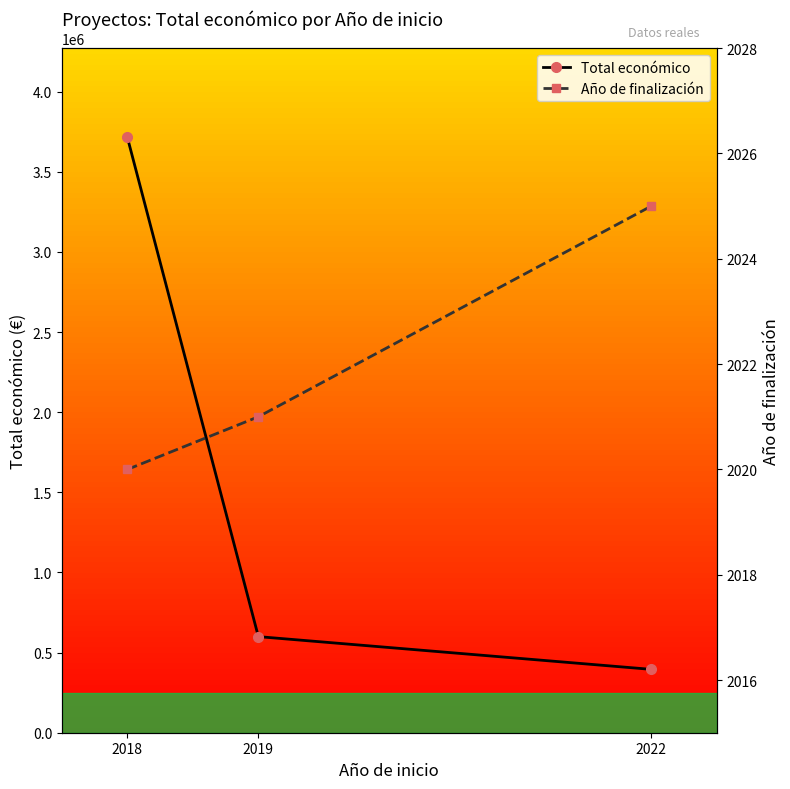

The Año de finalización series shows 1392.6 at 2018. True or false?

False